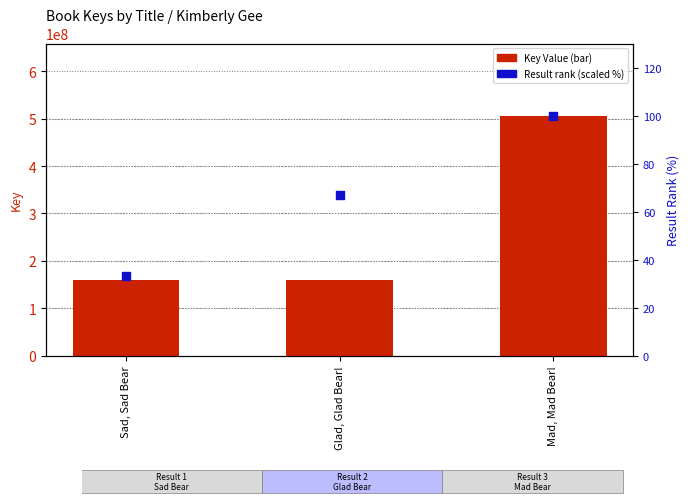

What are all the series names shown in the legend?

Key Value, Result Rank (scaled %)